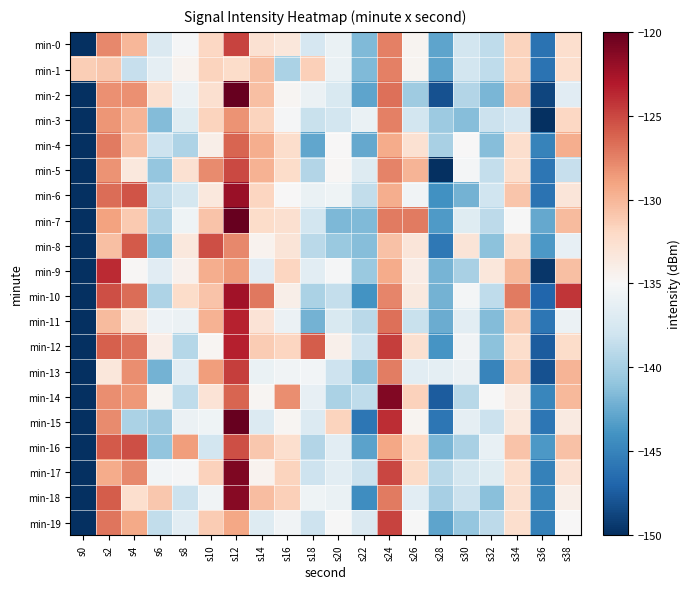

At how many categories does at least one series exceed -180?

20